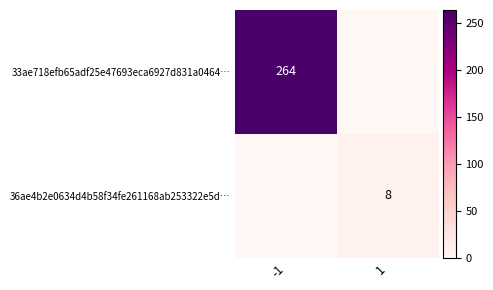

The 36ae4b2e0634d4b58f34fe261168ab253322e5d… series shows 8 at 1. True or false?

True